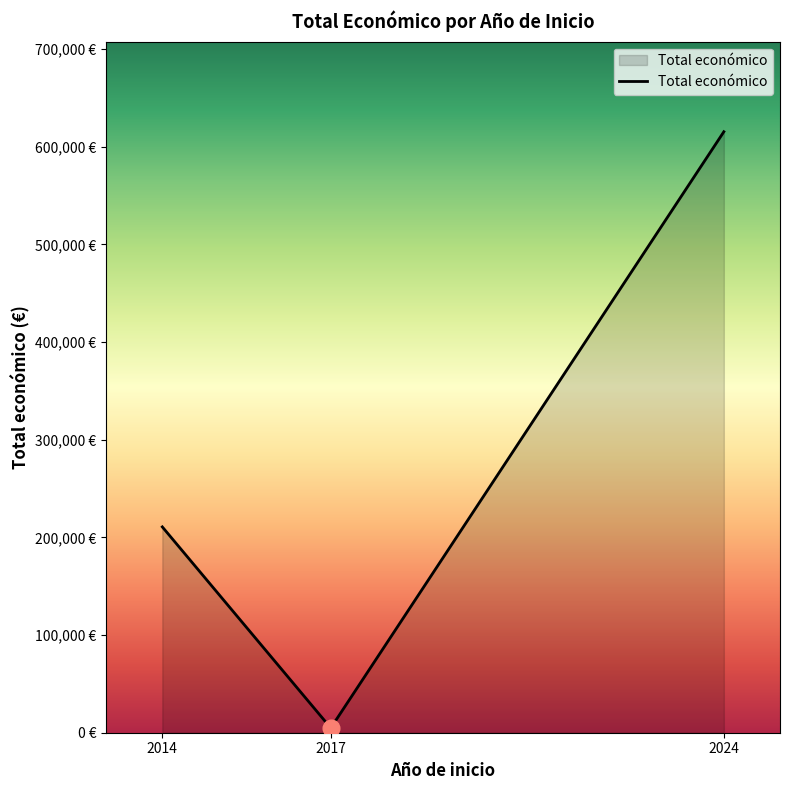

What is the value of the 3rd point from the left?

615375